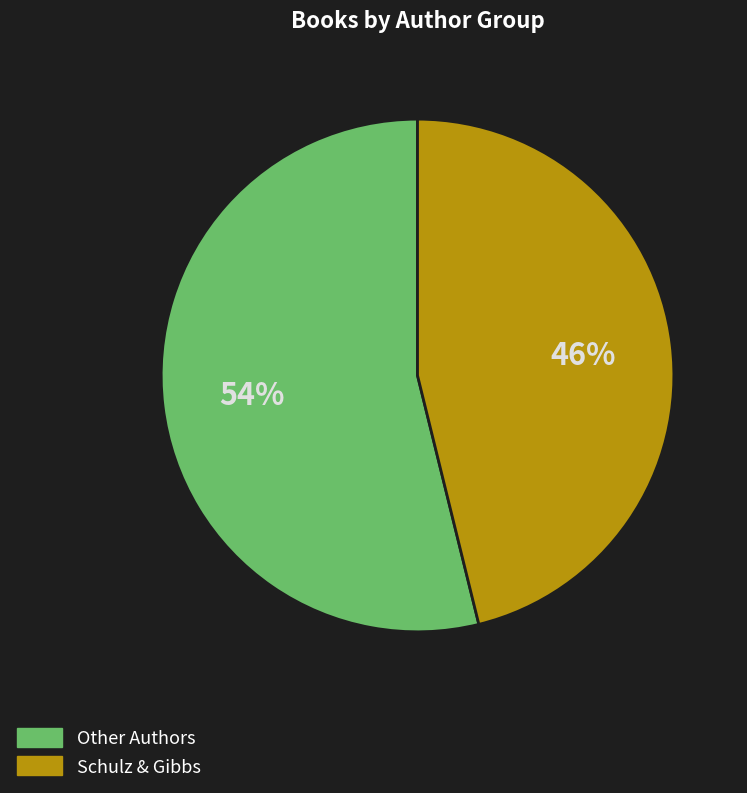

To the nearest percent, what is the difference between the largest and smallest slice percentages?

8%